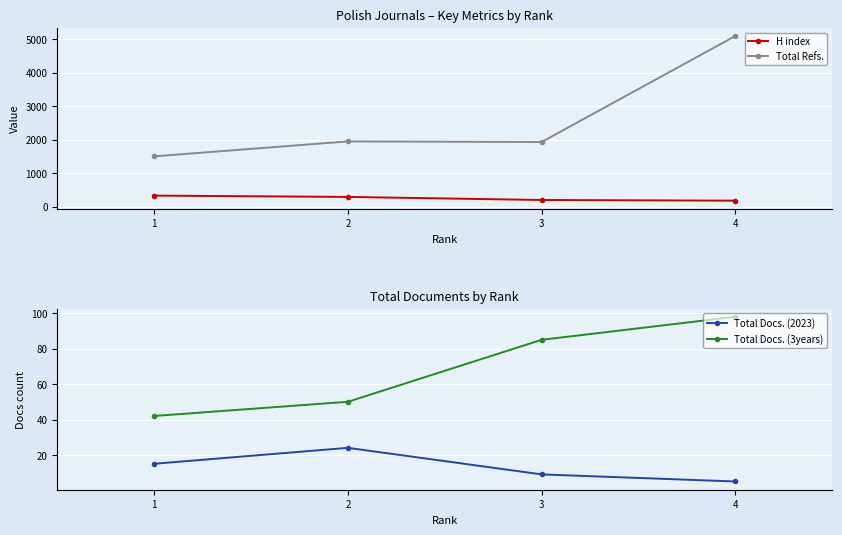

True or false: H index and Total Docs. (2023) intersect in this chart.

False